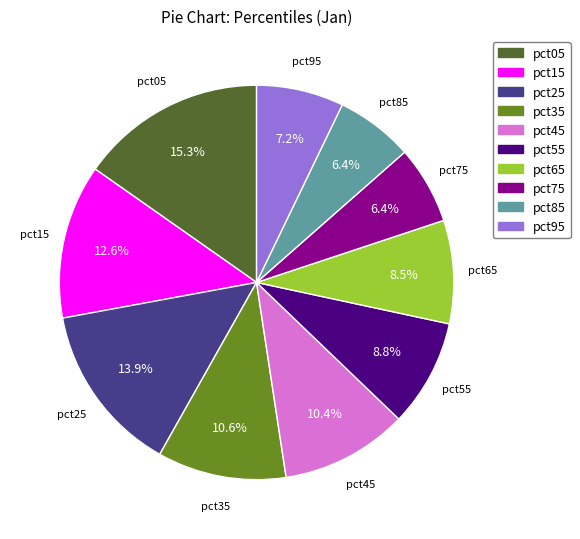

How many slices are in this pie chart?

10